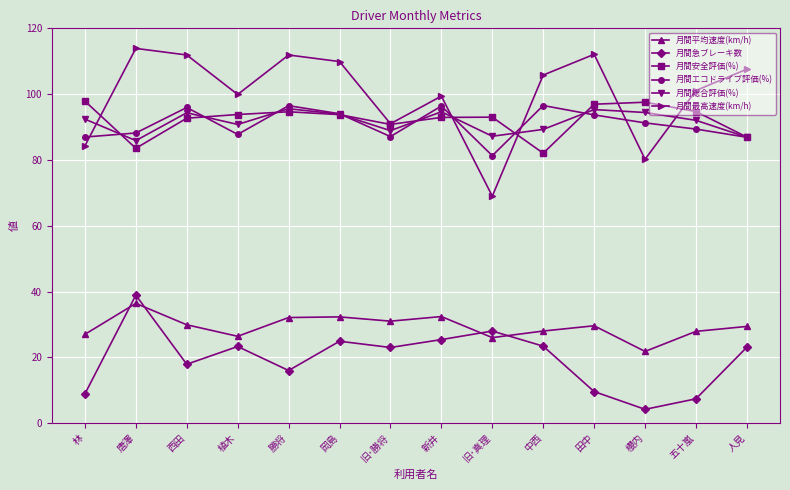

What position from the right is 林?

14